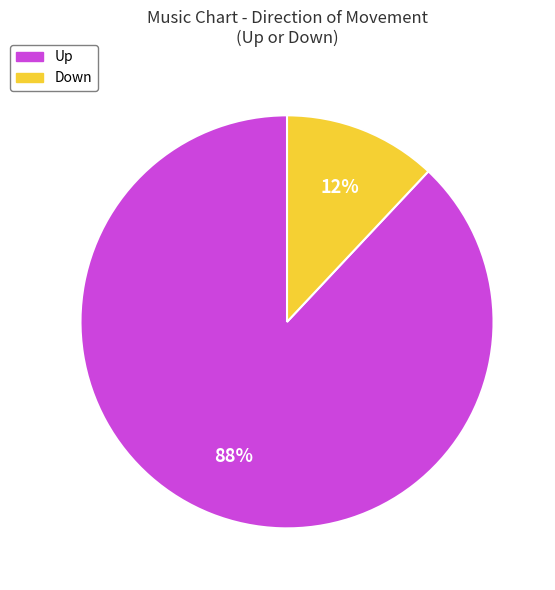

Is there any slice that represents more than half of the pie?

Yes